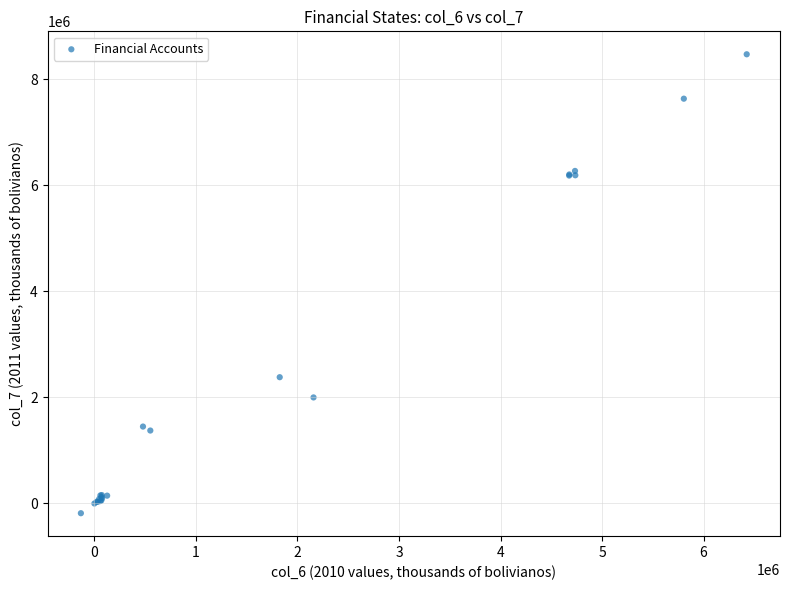

What Y value in the scatter plot is closest to 4146023?

2382808.7